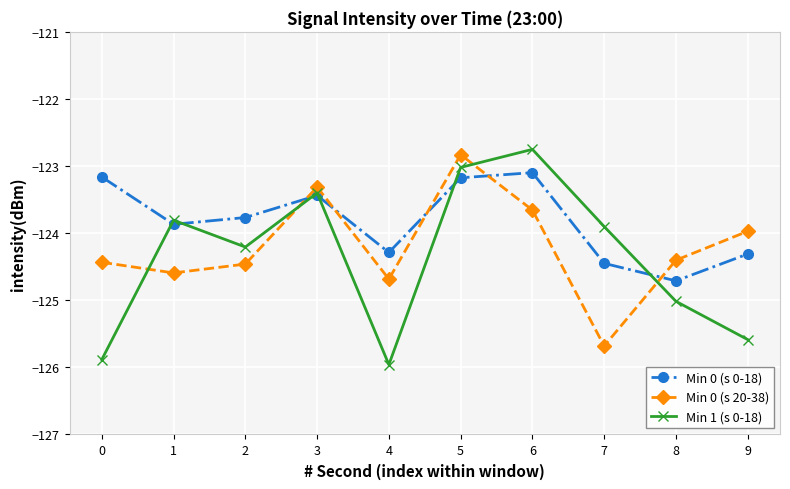

What is the difference between the maximum and second lowest values in the Min 0 (s 0-18) series?

1.4